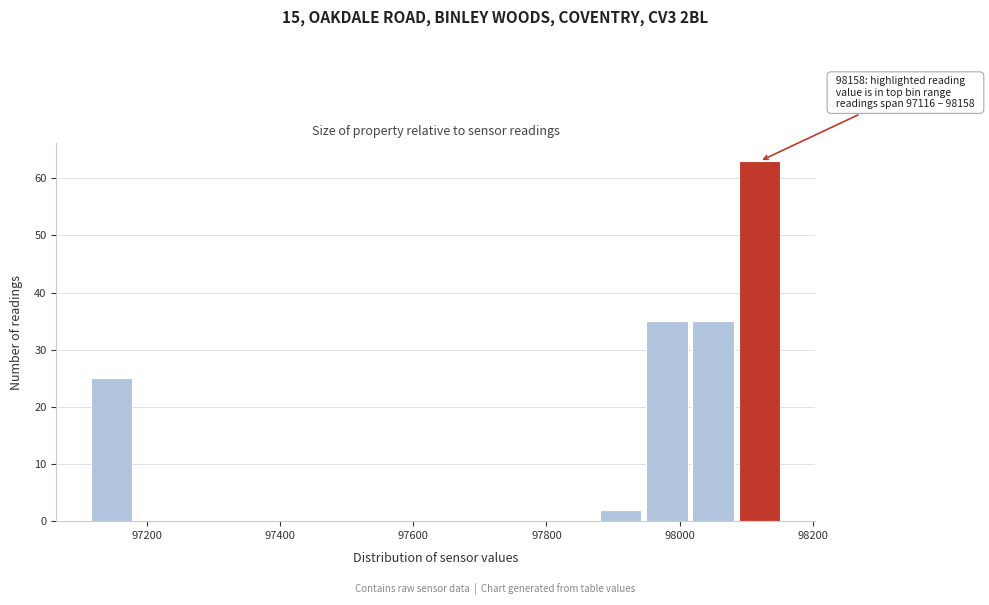

Around what value on the x-axis is the tallest bar? Give the approximate position of its centre, as read against the axis.

98120